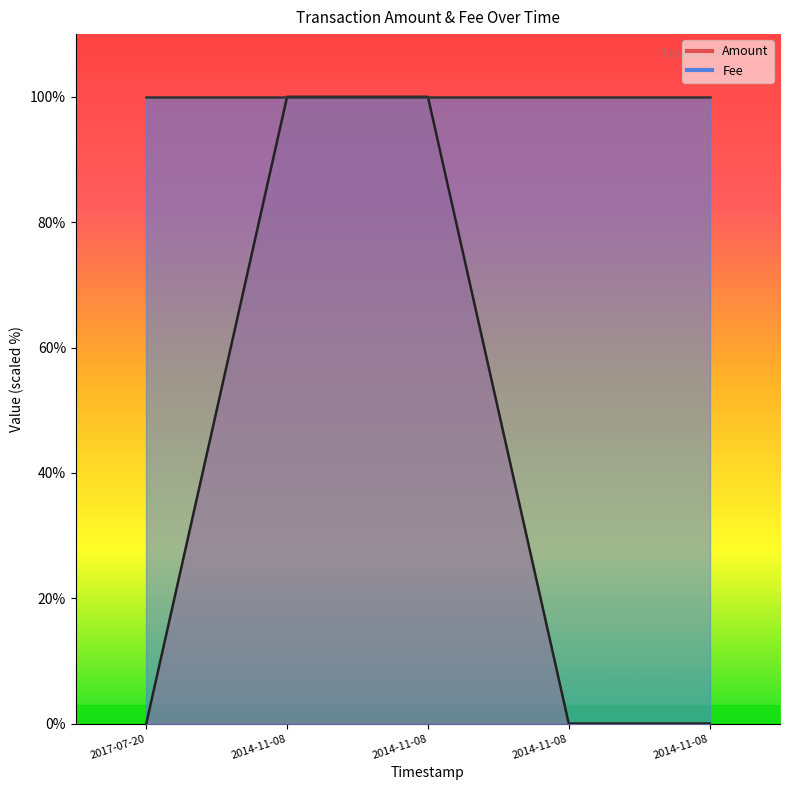

The value at 2014-11-08 is 100.0. True or false?

True